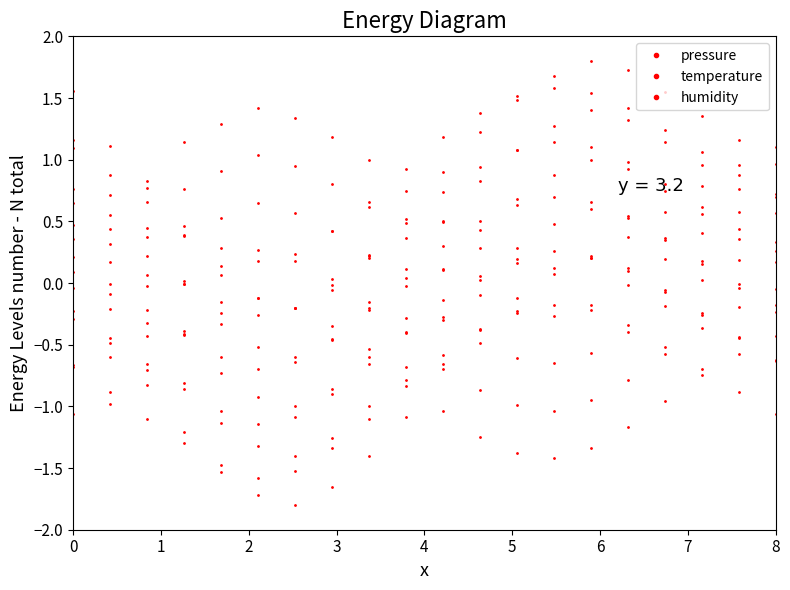

How many categories are shown in the chart?

20